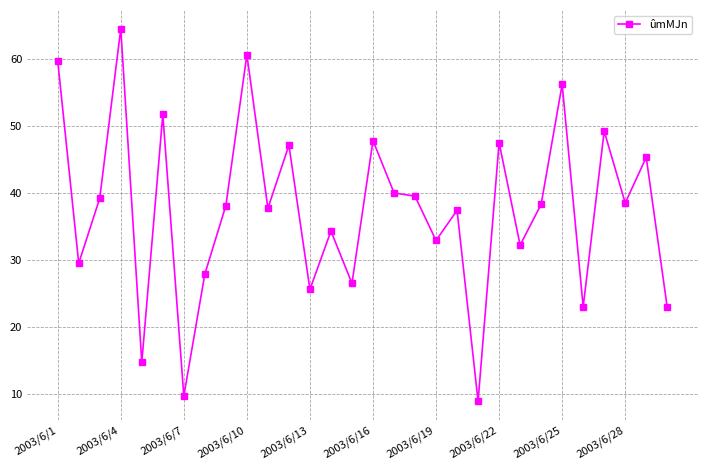

What is the value of the 17th point from the left?

40.0